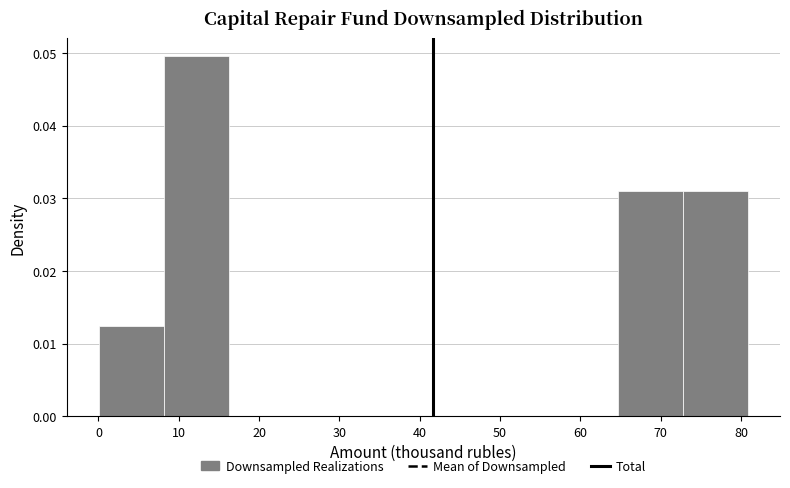

Reading left to right, transcribe this chart: for each bar, give the range it covers on the x-axis and its height. Neither the bar edges nor the heights are printed on the chart, so give them approximately, as read against the axes.

0 to 8: 0.012
8 to 16: 0.050
16 to 24: 0
24 to 32: 0
32 to 40: 0
40 to 49: 0
49 to 57: 0
57 to 65: 0
65 to 73: 0.031
73 to 81: 0.031